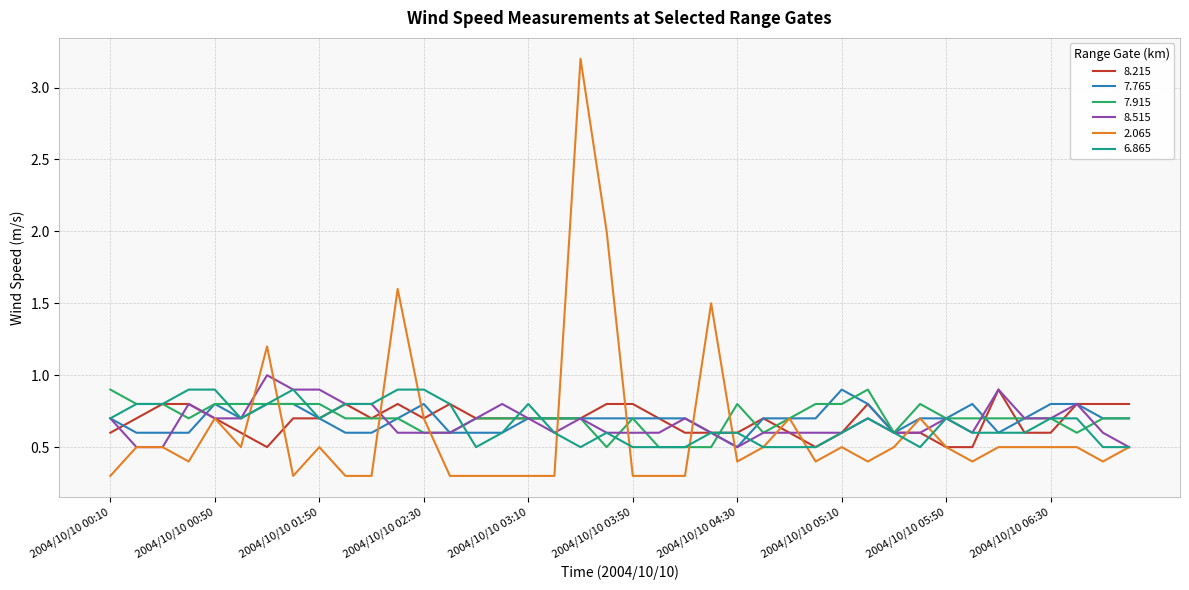

What is the maximum value for 8.515?

1.0